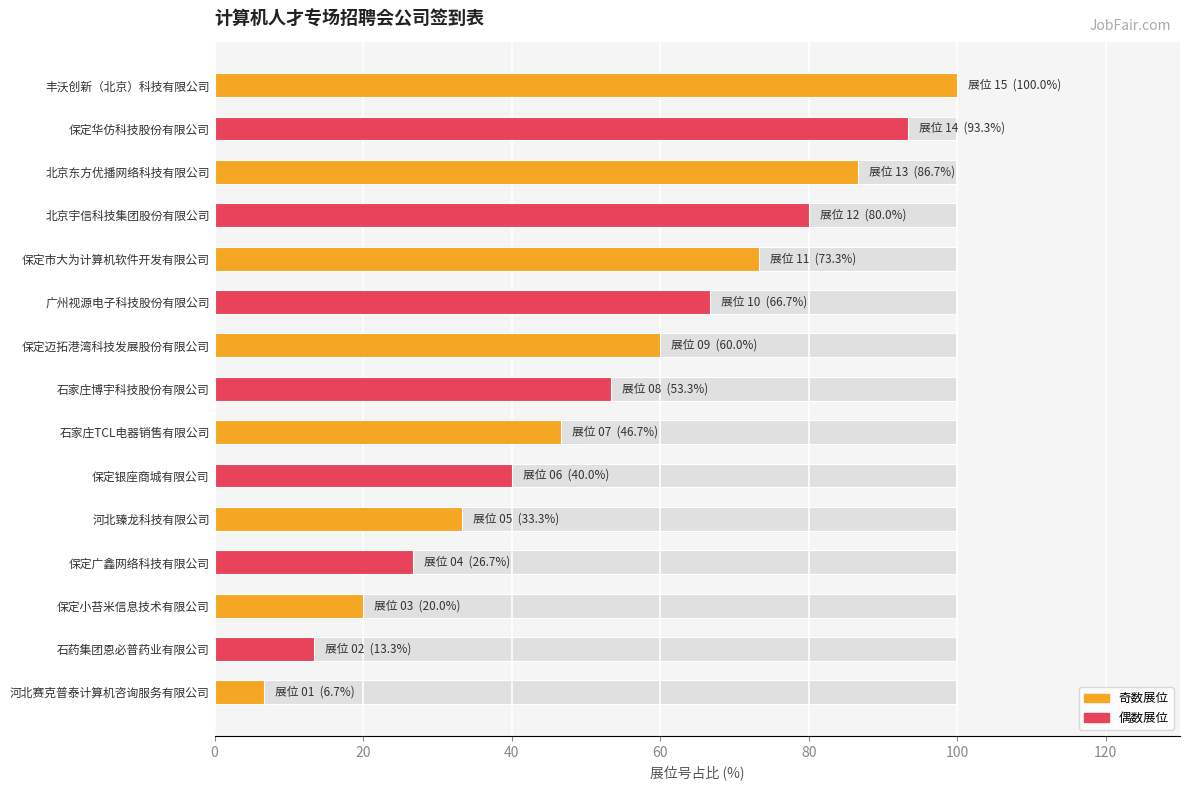

Reading right to left, transcribe all the data shown in this chart.

100.0	93.3	86.7	80.0	73.3	66.7	60.0	53.3	46.7	40.0	33.3	26.7	20.0	13.3	6.7